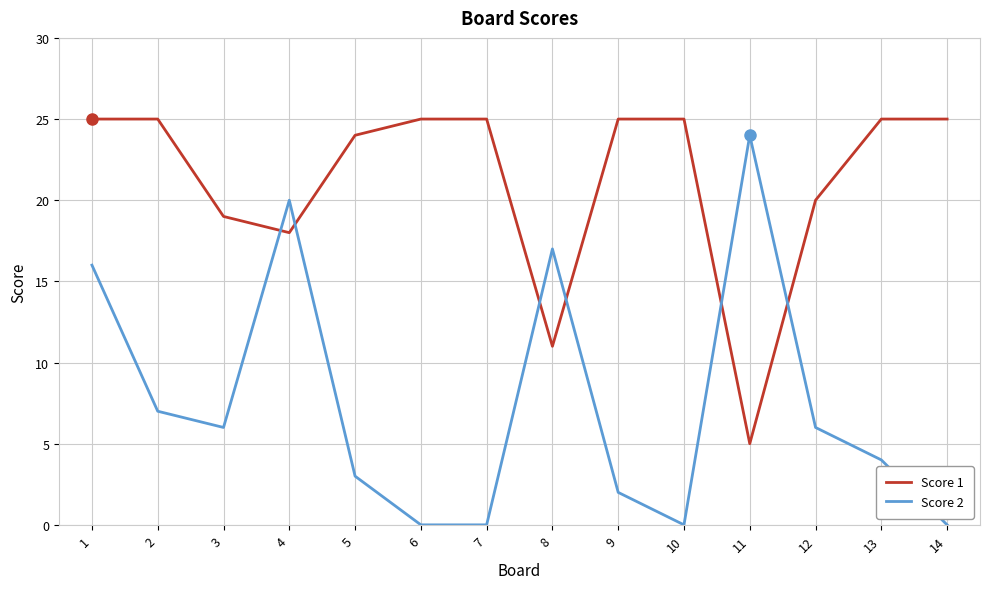

What is the highest value of the Score 1 series?

25